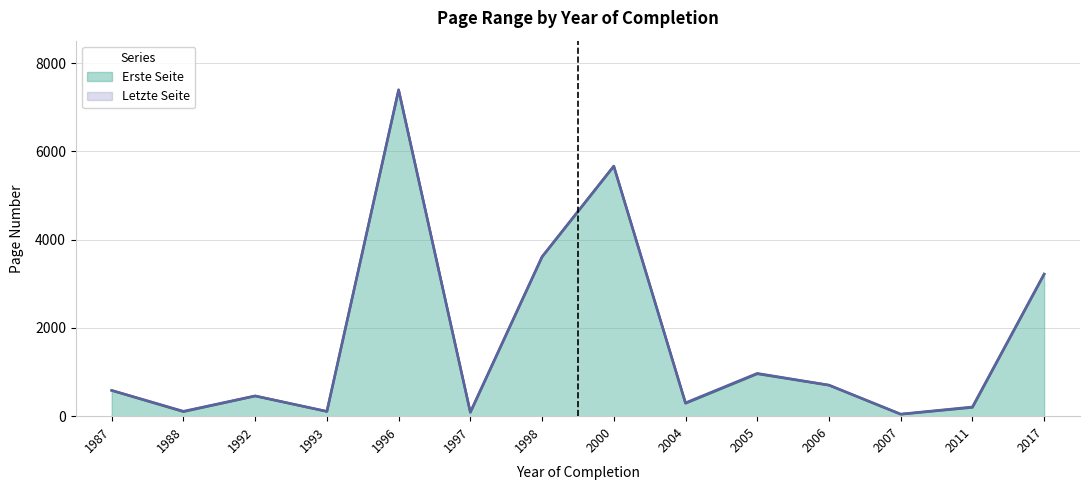

At which label does Erste Seite reach its peak?

1996